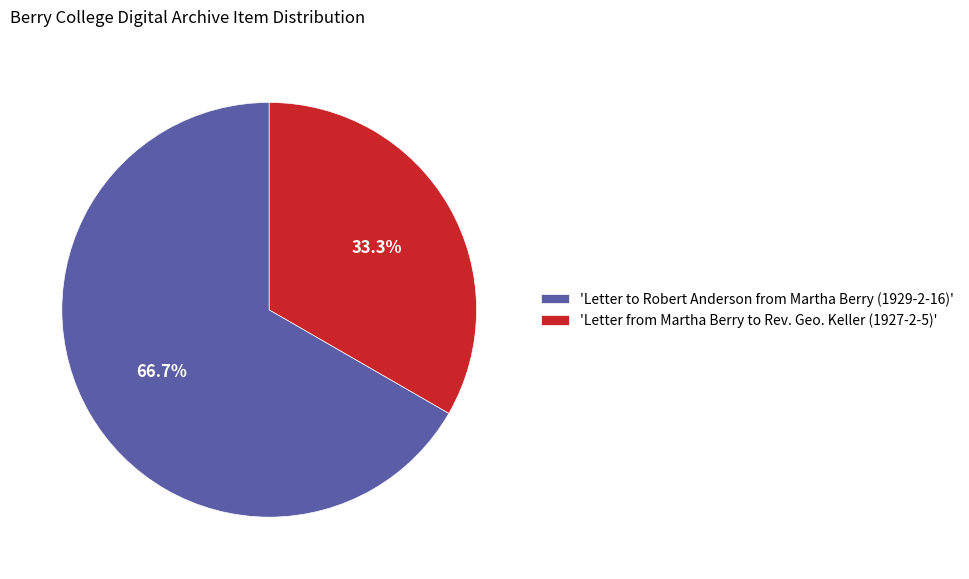

Rank the categories by value from highest to lowest.

'Letter to Robert Anderson from Martha Berry (1929-2-16)', 'Letter from Martha Berry to Rev. Geo. Keller (1927-2-5)'